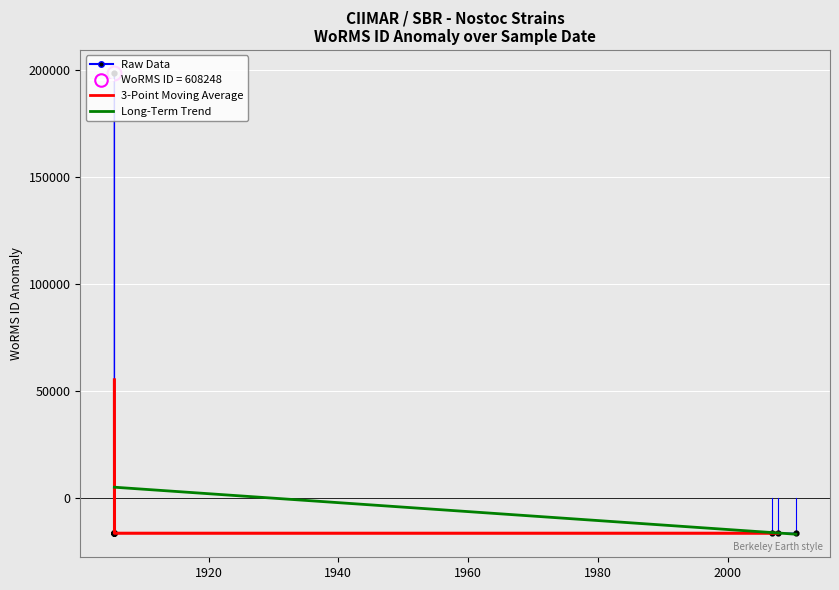

How many values are above zero?

1